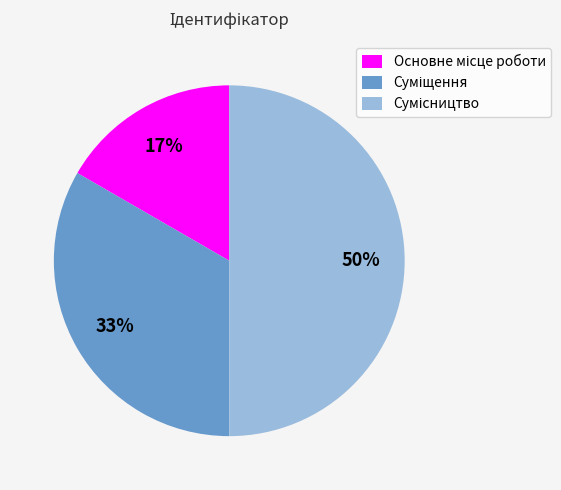

To the nearest percent, what is the difference between the largest and smallest slice percentages?

33%